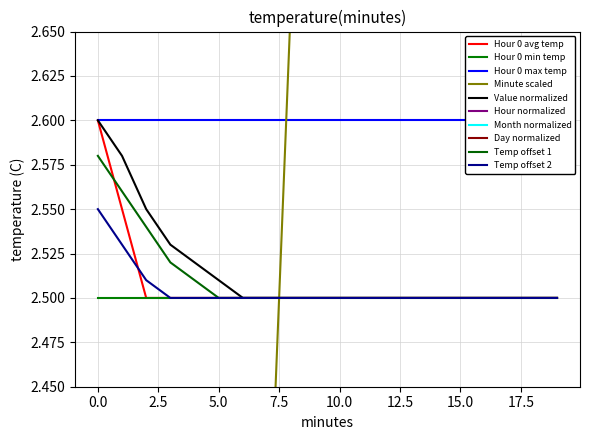

At which category is the sum across all series the highest?

19